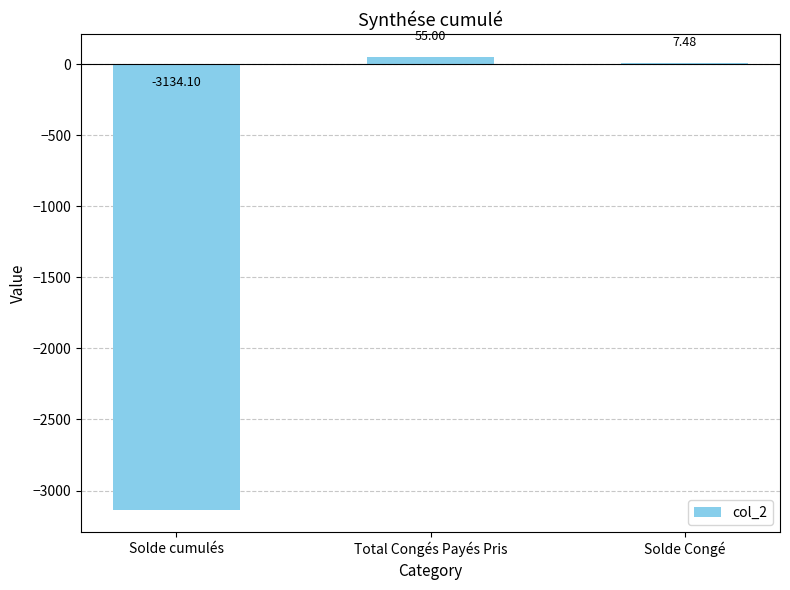

What is the sum of all values?

-3071.6